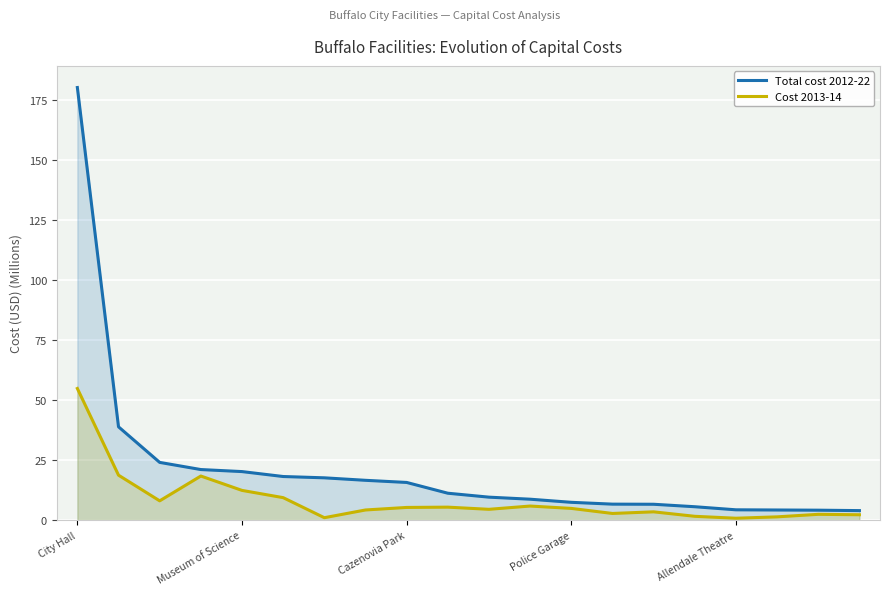

Is it true that Total cost 2012-22 equals 180.2 at City Hall?

True